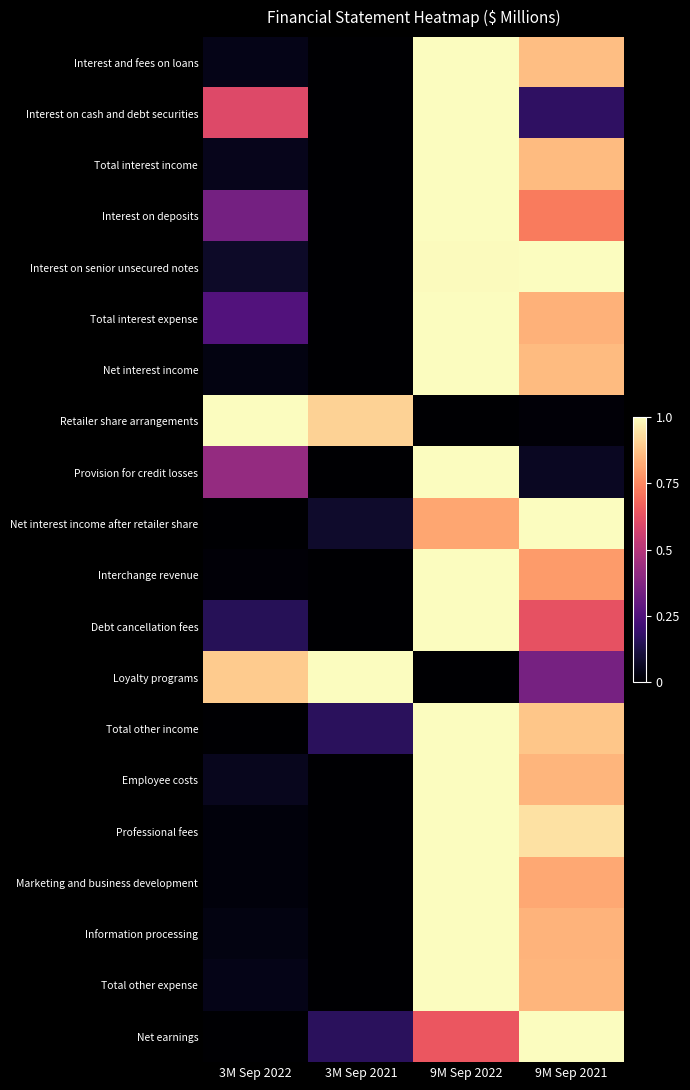

What is the total value across all series at 9M Sep 2021?

14.3